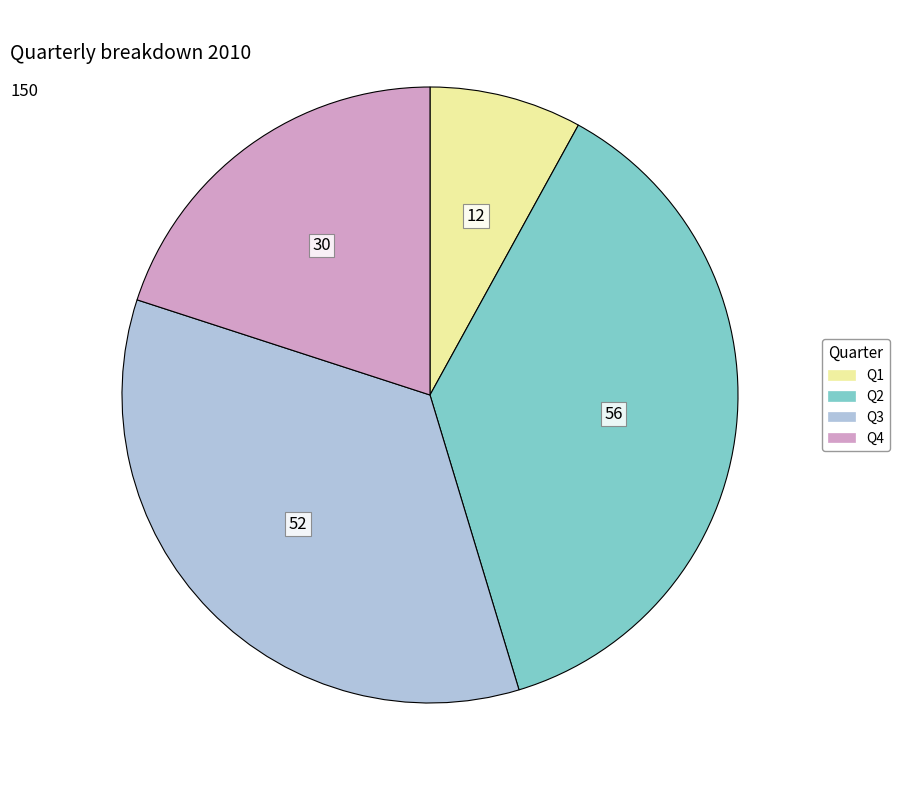

Which slice is the smallest?

Q1